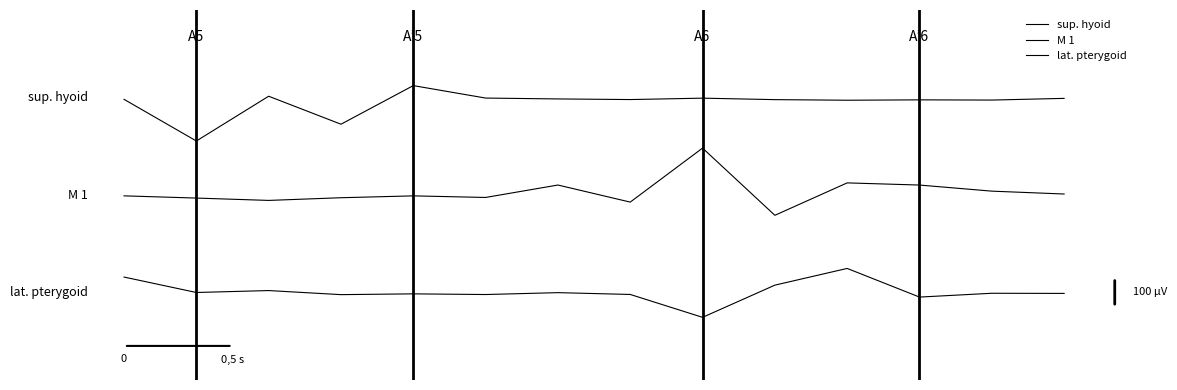

How many lines are shown in the chart?

3